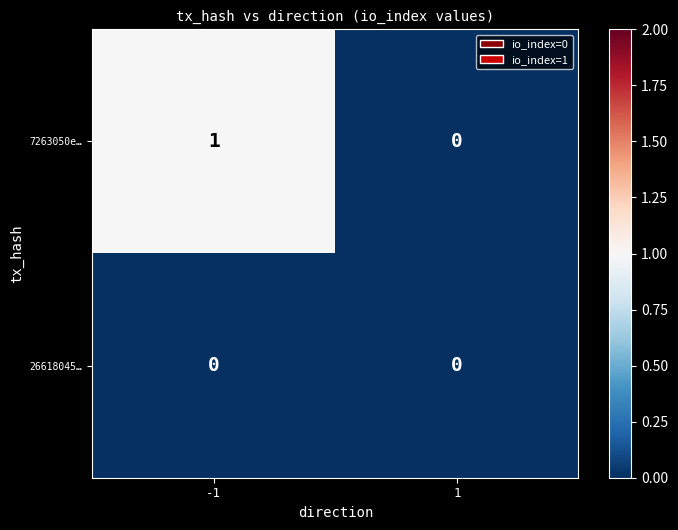

Reading left to right, transcribe all the data shown in this chart.

7263050e…: 1	0
26618045…: 0	0